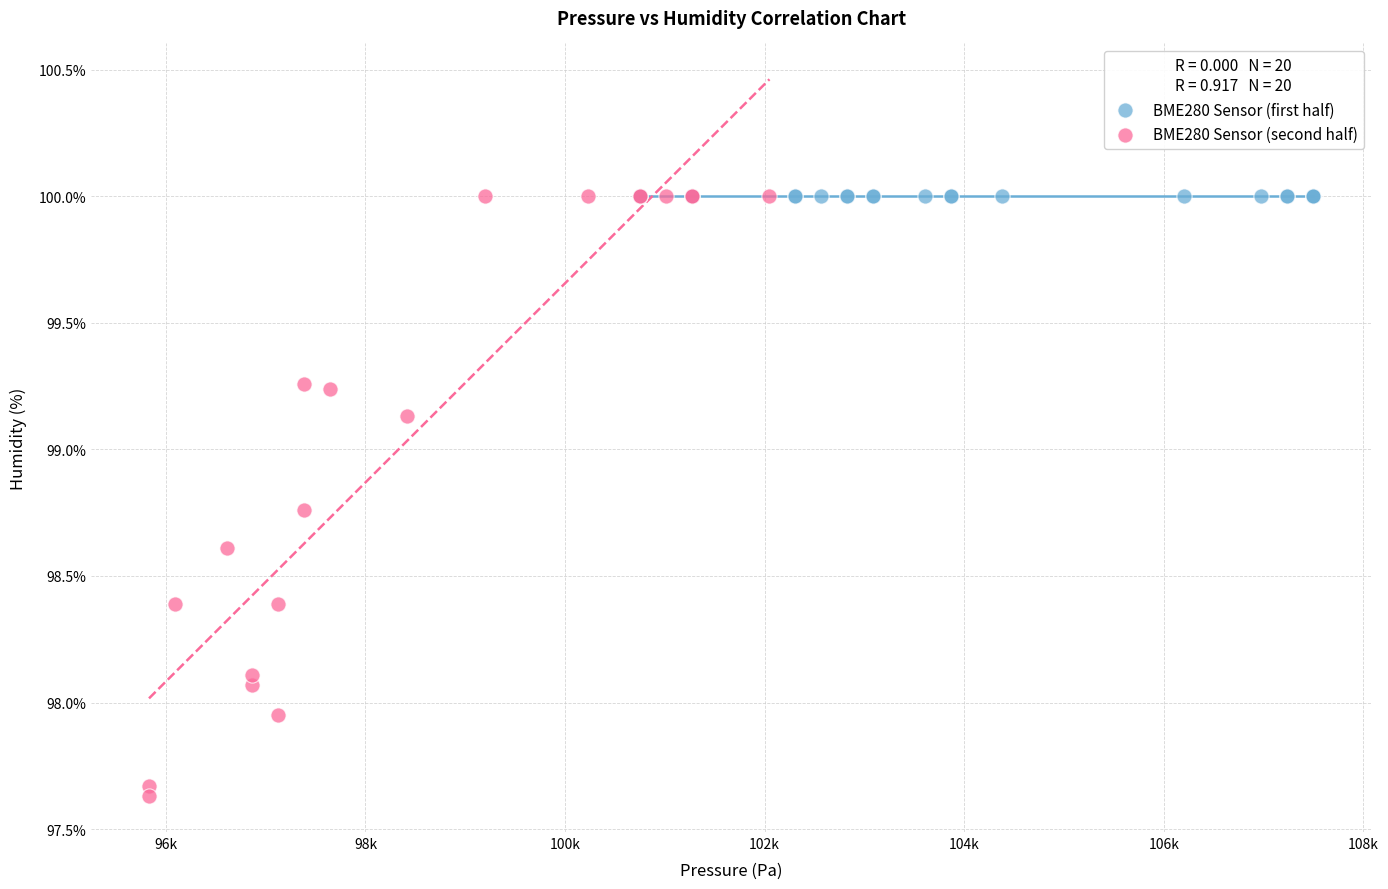

Which series contains the lowest Y value?

BME280 Sensor (second half)